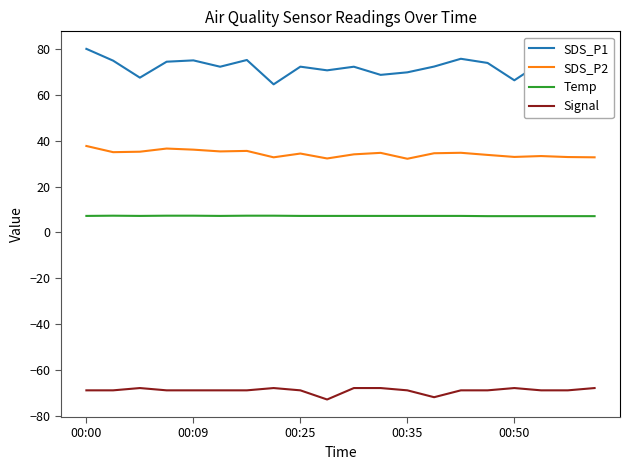

What is the maximum value shown in the chart?

80.2